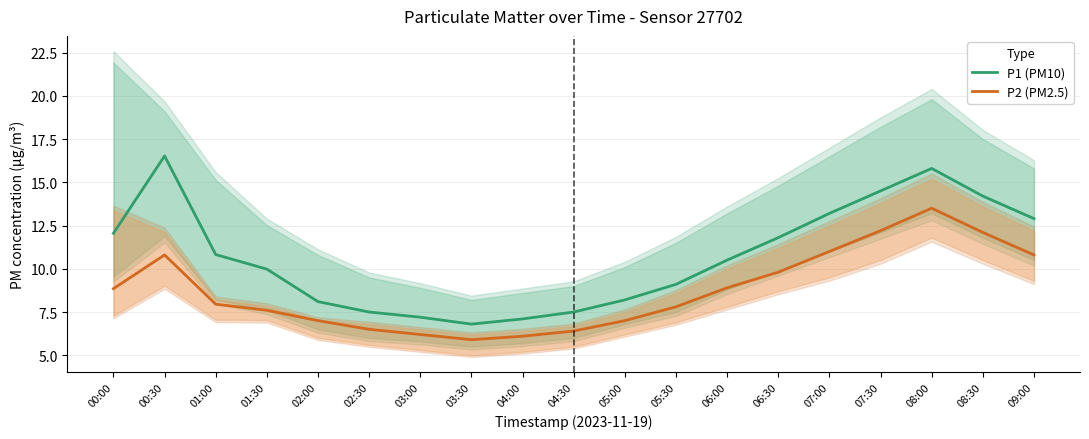

What are all the series names shown in the legend?

P1 (PM10), P2 (PM2.5)